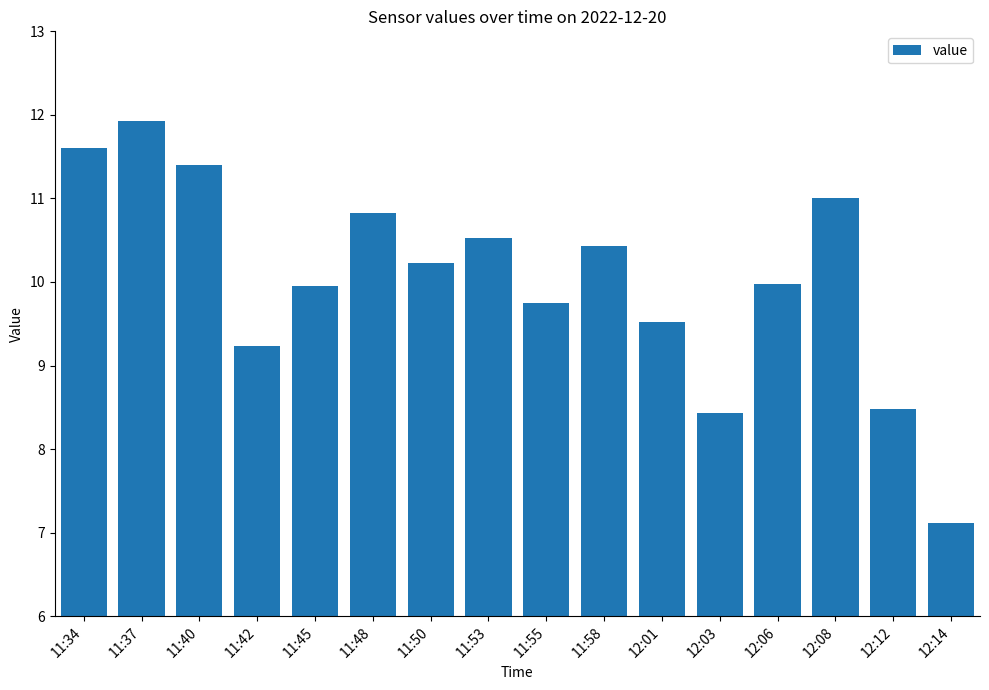

What is the label of the 15th bar from the left?

12:12